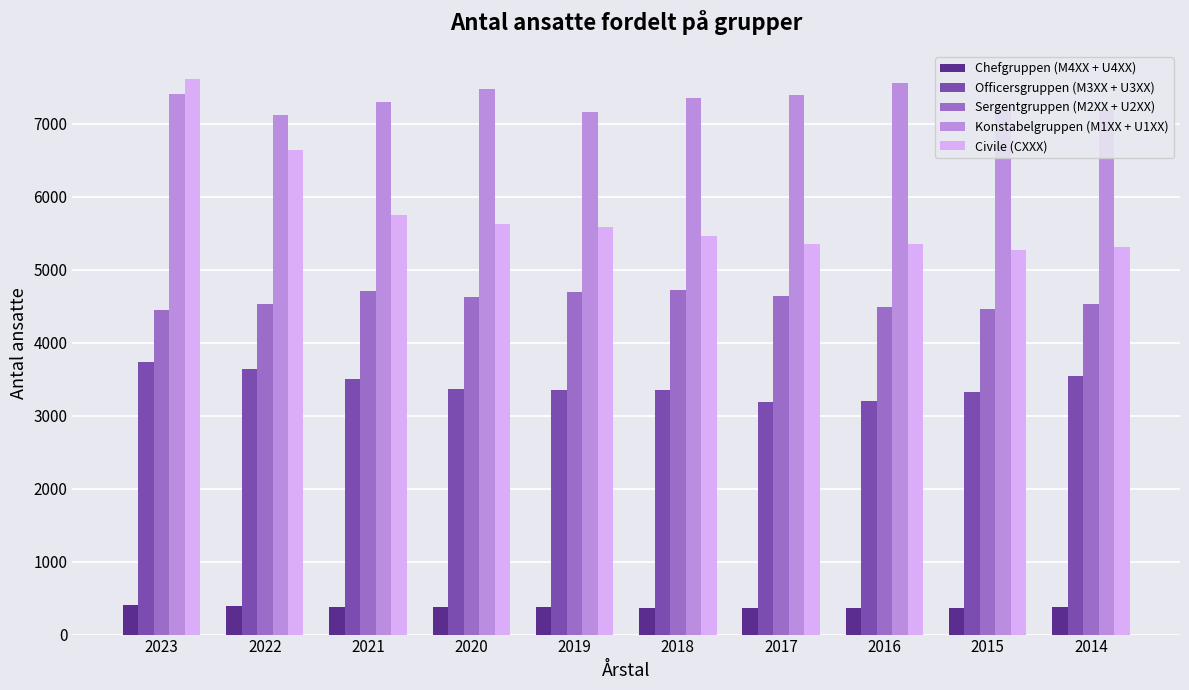

What are all the series names shown in the legend?

Chefgruppen (M4XX + U4XX), Officersgruppen (M3XX + U3XX), Sergentgruppen (M2XX + U2XX), Konstabelgruppen (M1XX + U1XX), Civile (CXXX)